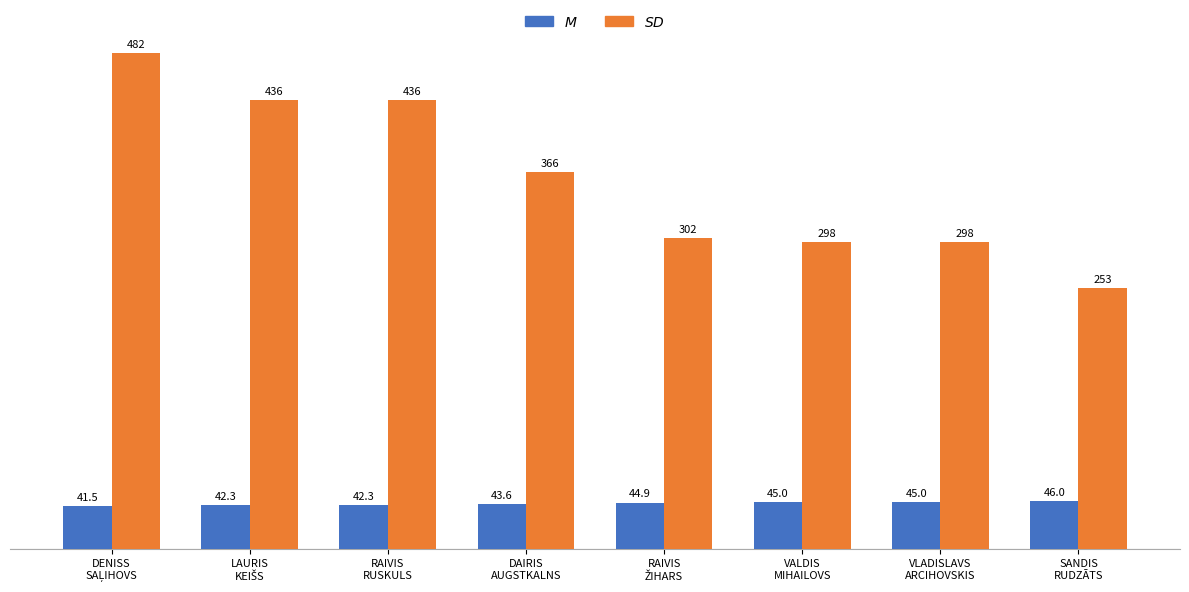

What is the smallest value displayed?

41.5